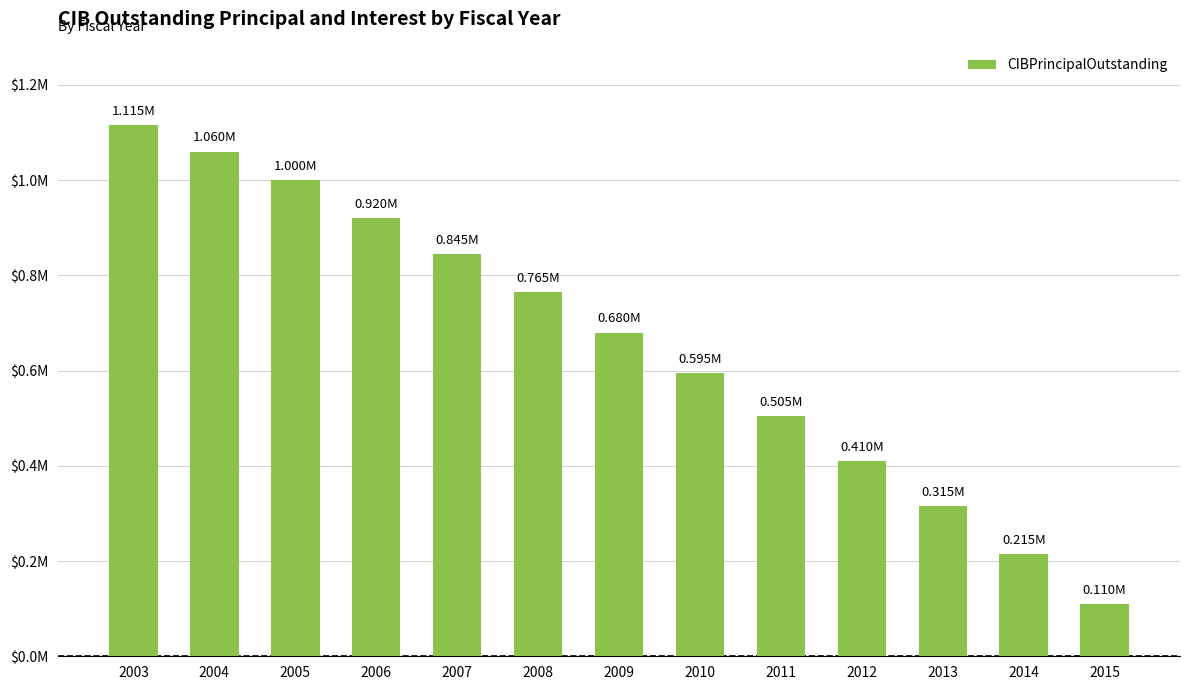

Are the bars horizontal?

No